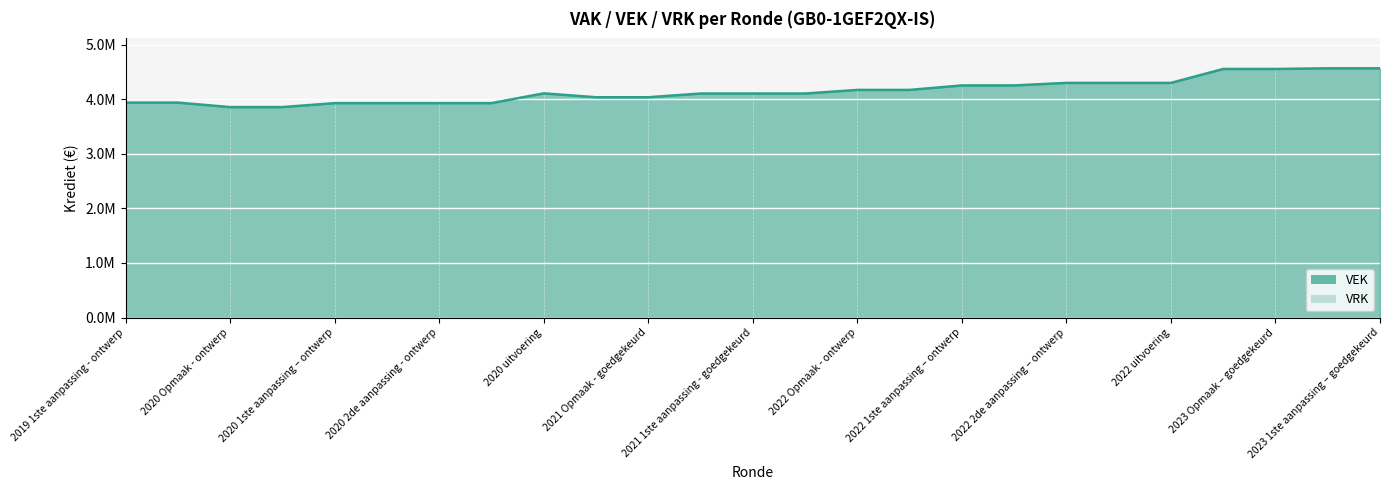

Which has a higher value, 2021 Opmaak - ontwerp or 2021 1ste aanpassing - goedgekeurd?

2021 1ste aanpassing - goedgekeurd